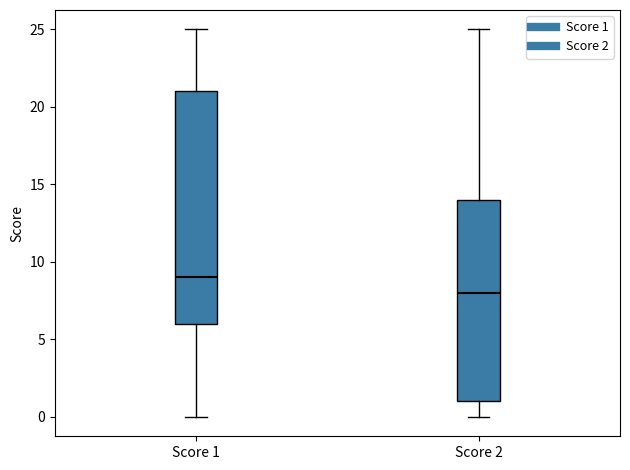

Reading left to right, transcribe this box plot: for each box, give where its median line is, the range the box spans, and where its two whiskers end, as read against the y-axis. The values are not printed on the chart, so give them approximately, as read against the axis.

Score 1: median 9, box 6 to 21, whiskers 0 to 25
Score 2: median 8, box 1 to 14, whiskers 0 to 25